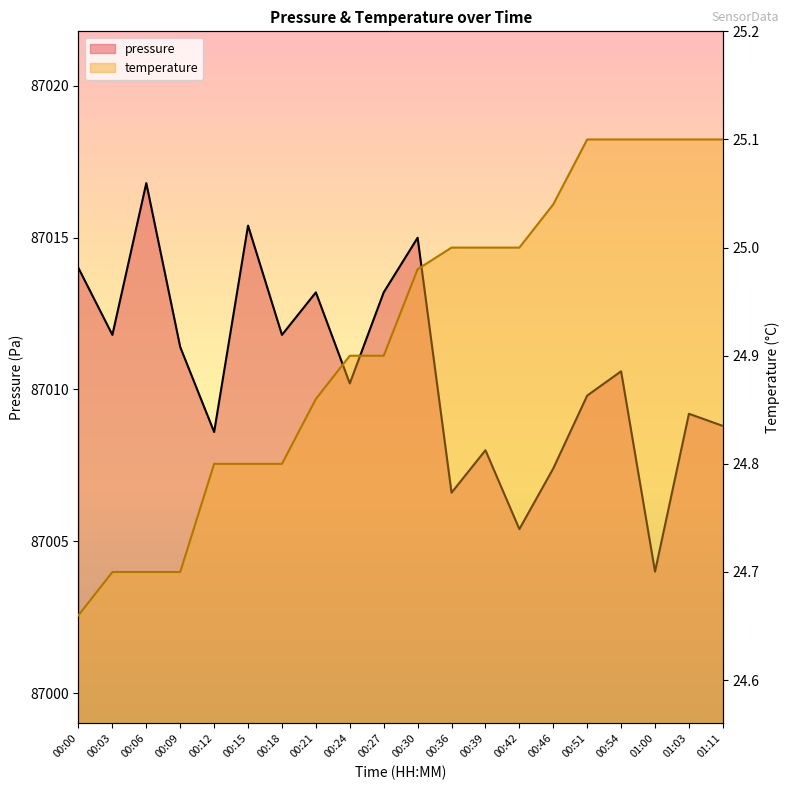

At which category does pressure reach its first local peak?

00:06